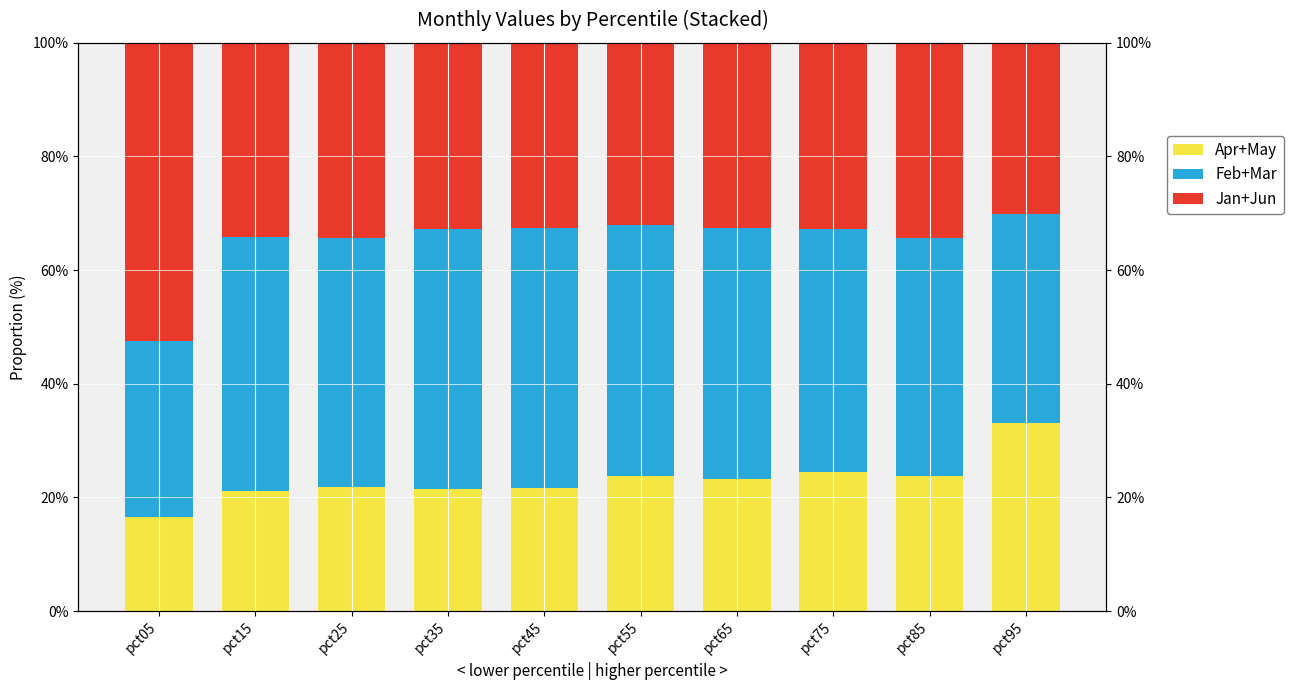

Reading right to left, transcribe all the data shown in this chart.

Apr+May: 33.1	23.7	24.4	23.3	23.7	21.7	21.6	21.8	21.1	16.6
Feb+Mar: 36.7	41.9	42.8	44.1	44.3	45.7	45.7	43.8	44.7	31.0
Jan+Jun: 30.2	34.3	32.8	32.6	32.0	32.5	32.8	34.4	34.2	52.5